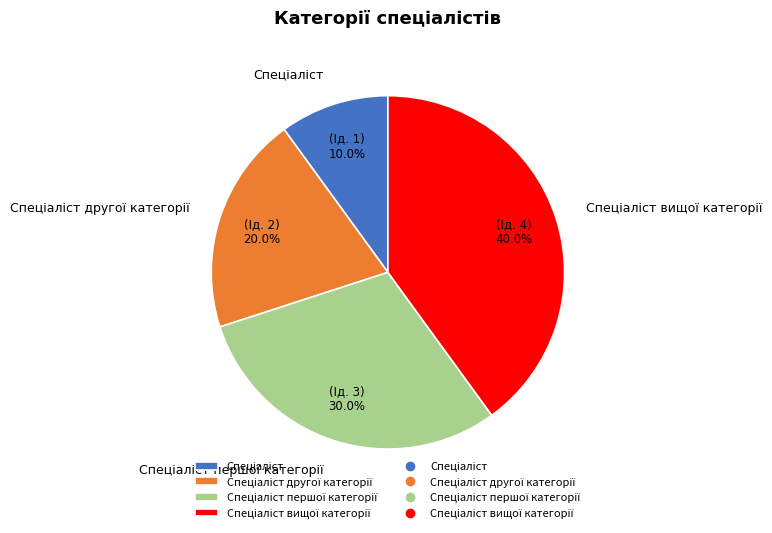

Does any single category account for the majority?

No